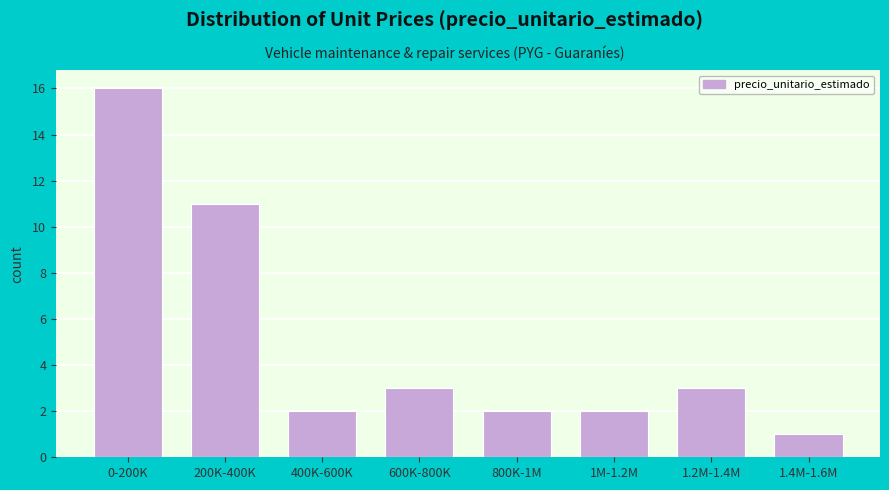

Reading left to right, list all the values displayed in this chart.

16	11	2	3	2	2	3	1